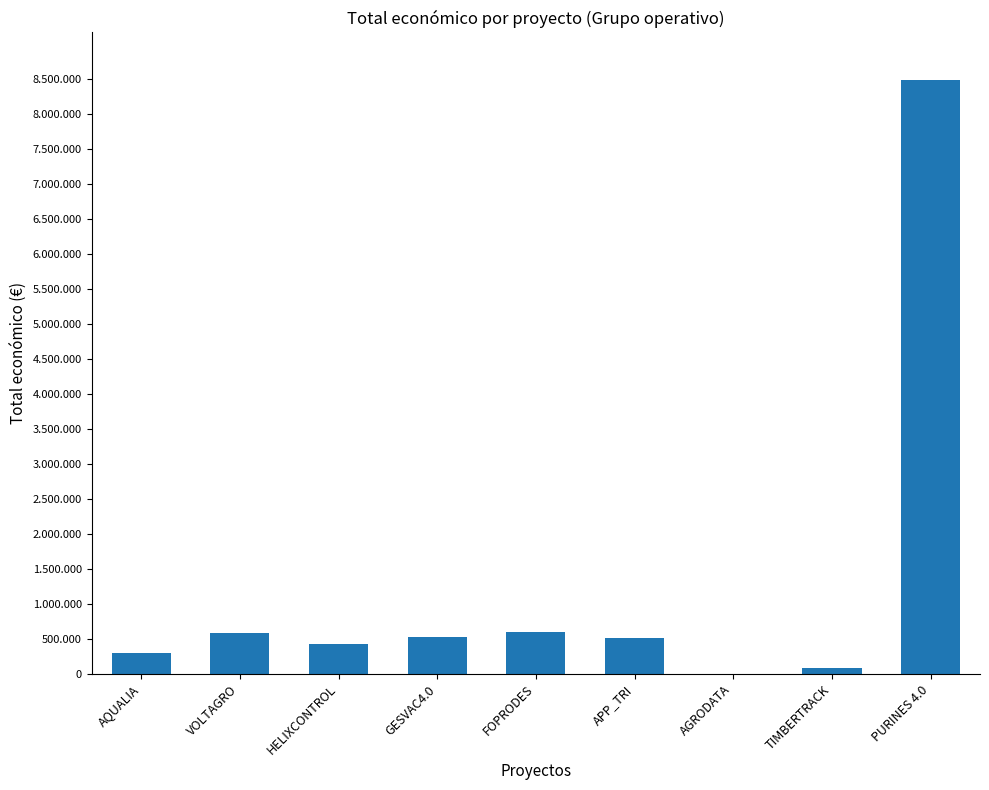

What is the label of the 4th bar from the right?

APP_TRI